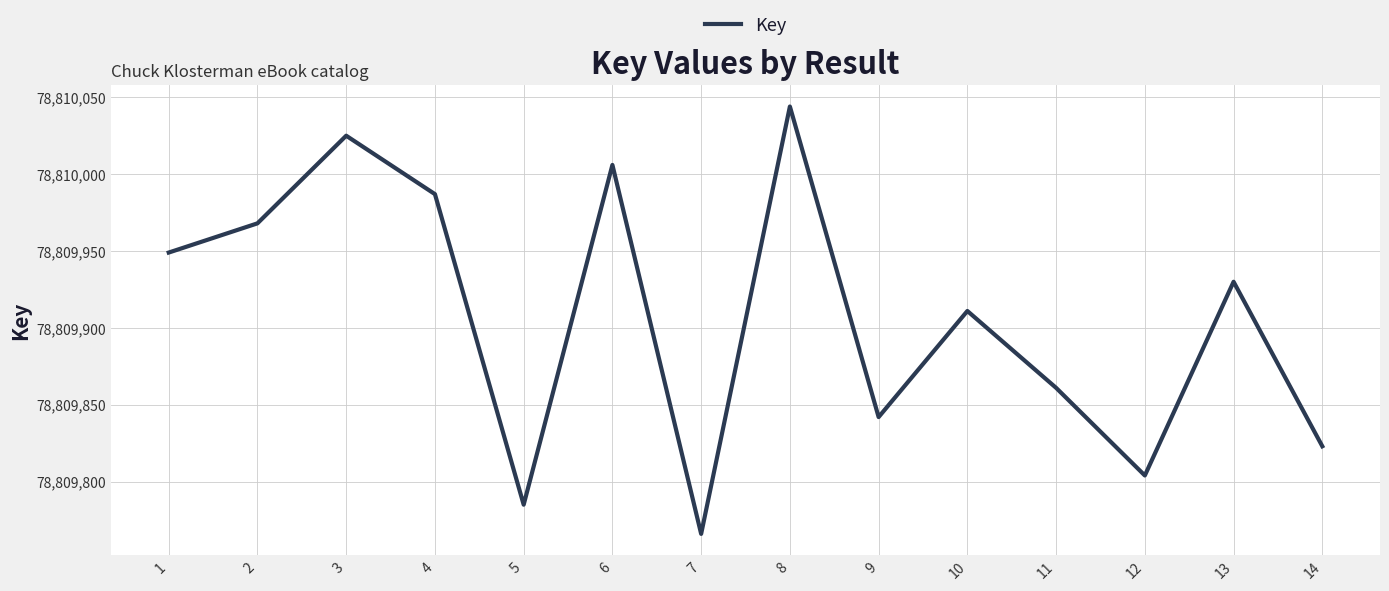

List the labels in order of value, smallest first.

7, 5, 12, 14, 9, 11, 10, 13, 1, 2, 4, 6, 3, 8